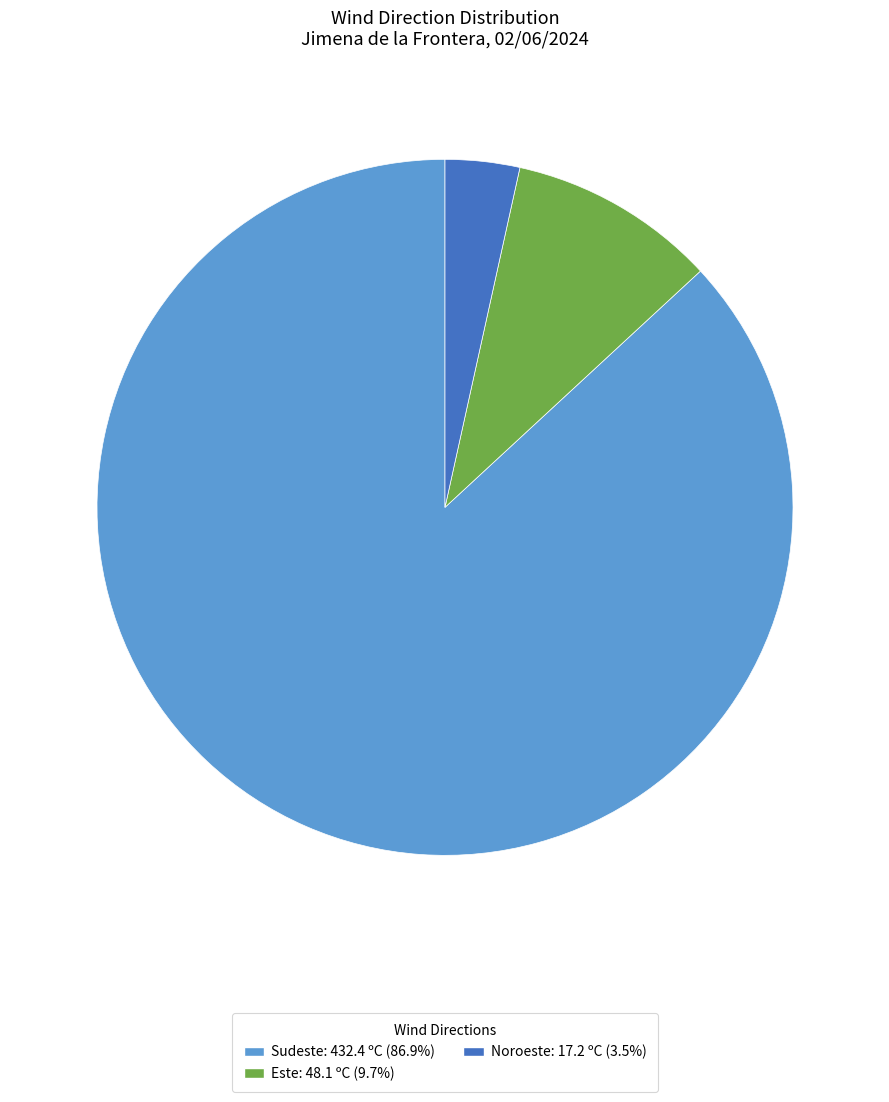

Does any single category account for the majority?

Yes